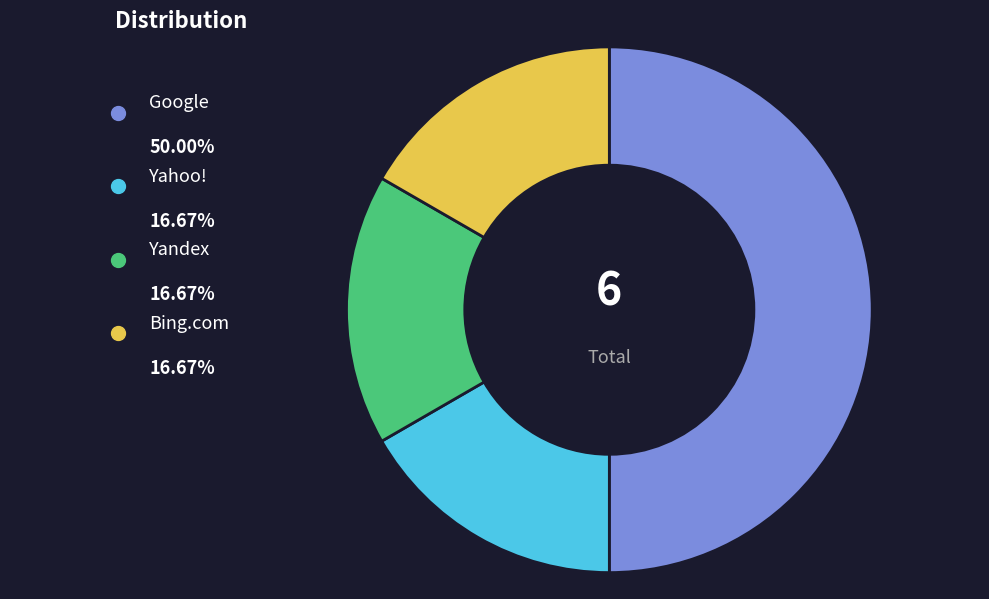

True or false: Yahoo! accounts for 17% of the total.

True